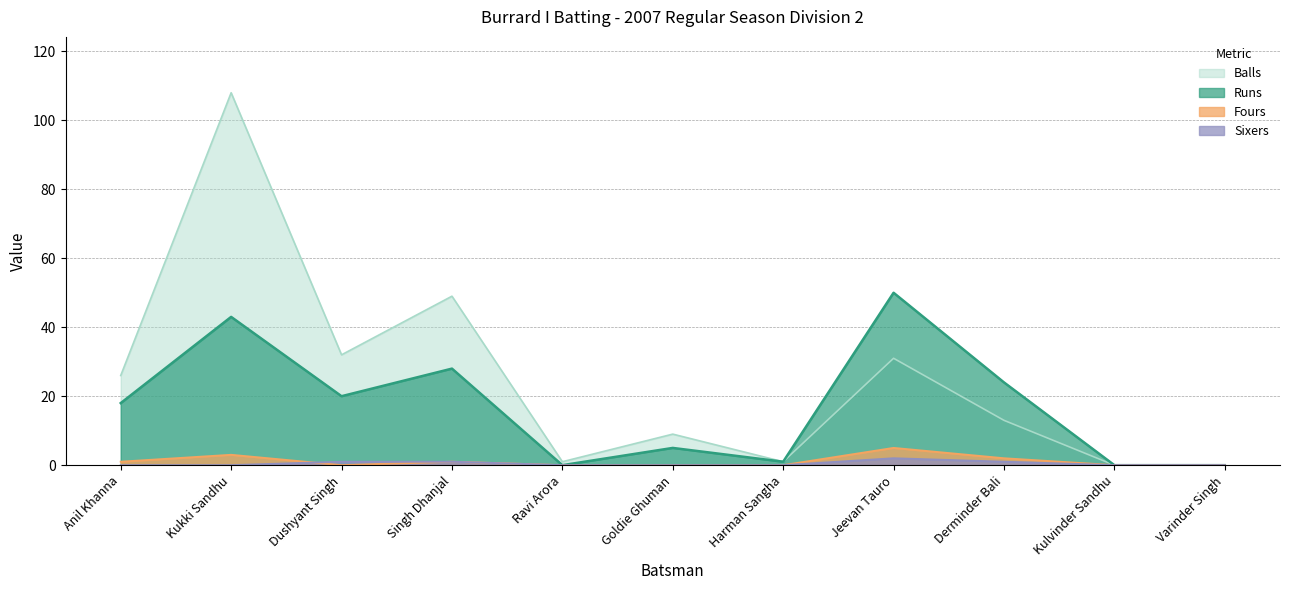

True or false: Runs has a value of 77 at Jeevan Tauro.

False